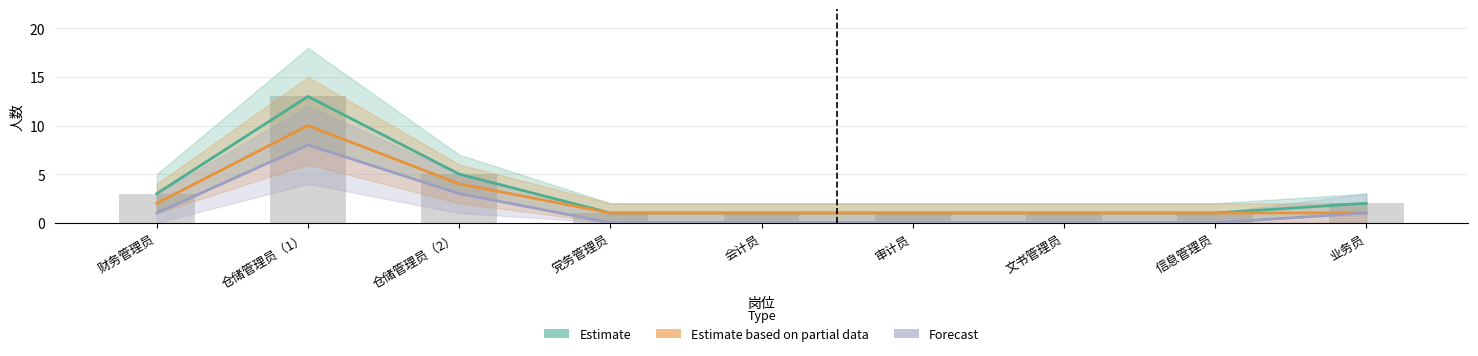

What is the sum of the Estimate based on partial data values at 会计员 and 仓储管理员（2）?

5